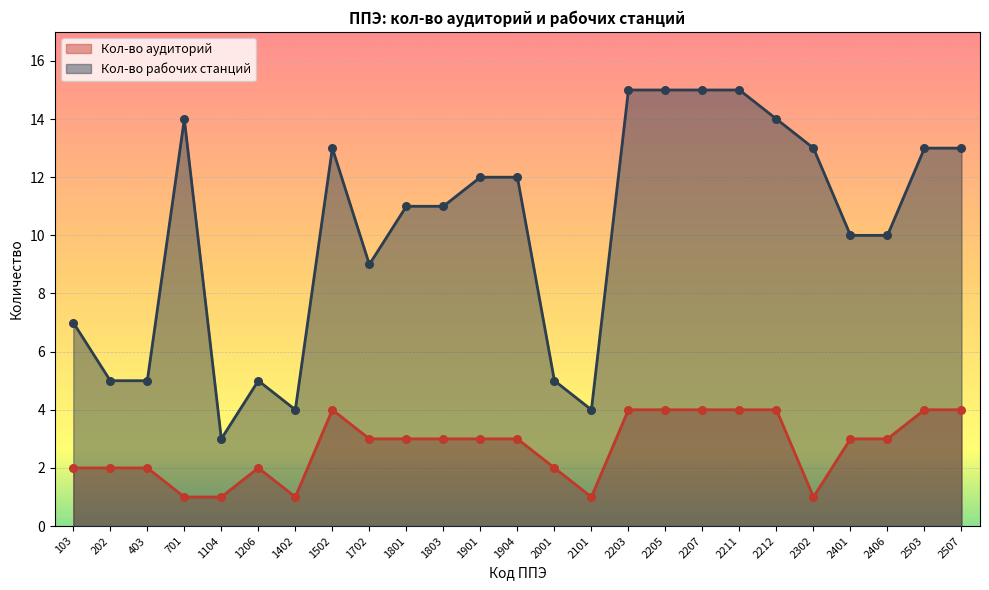

Which series reaches the maximum Y coordinate?

Кол-во рабочих станций